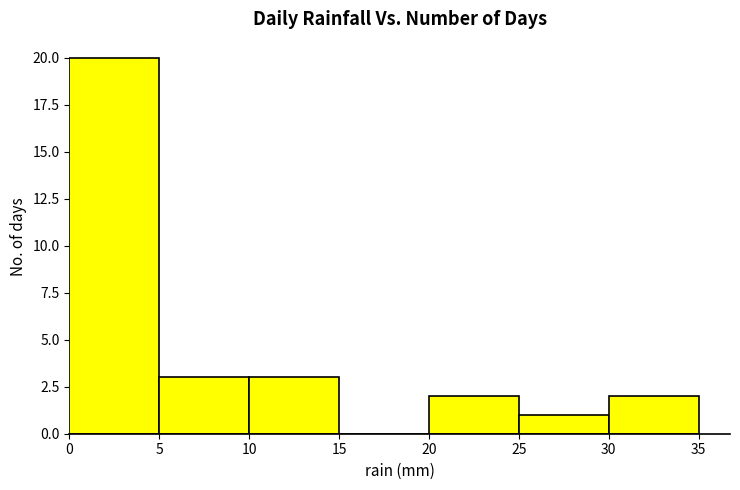

Which range on the x-axis has the tallest bar?

0 to 5